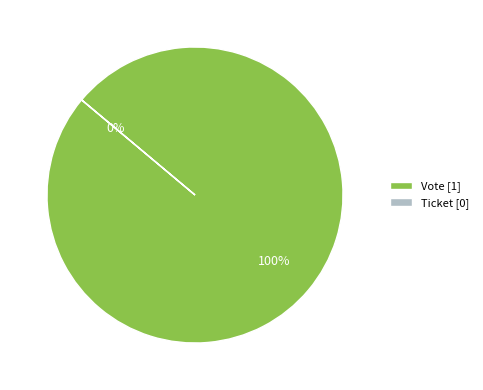

How many segments does this pie chart have?

2